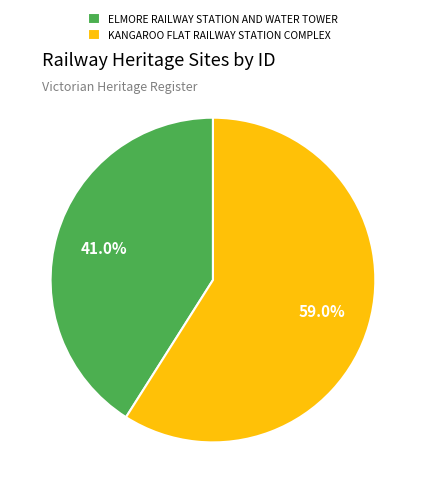

Count the number of slices in the pie.

2